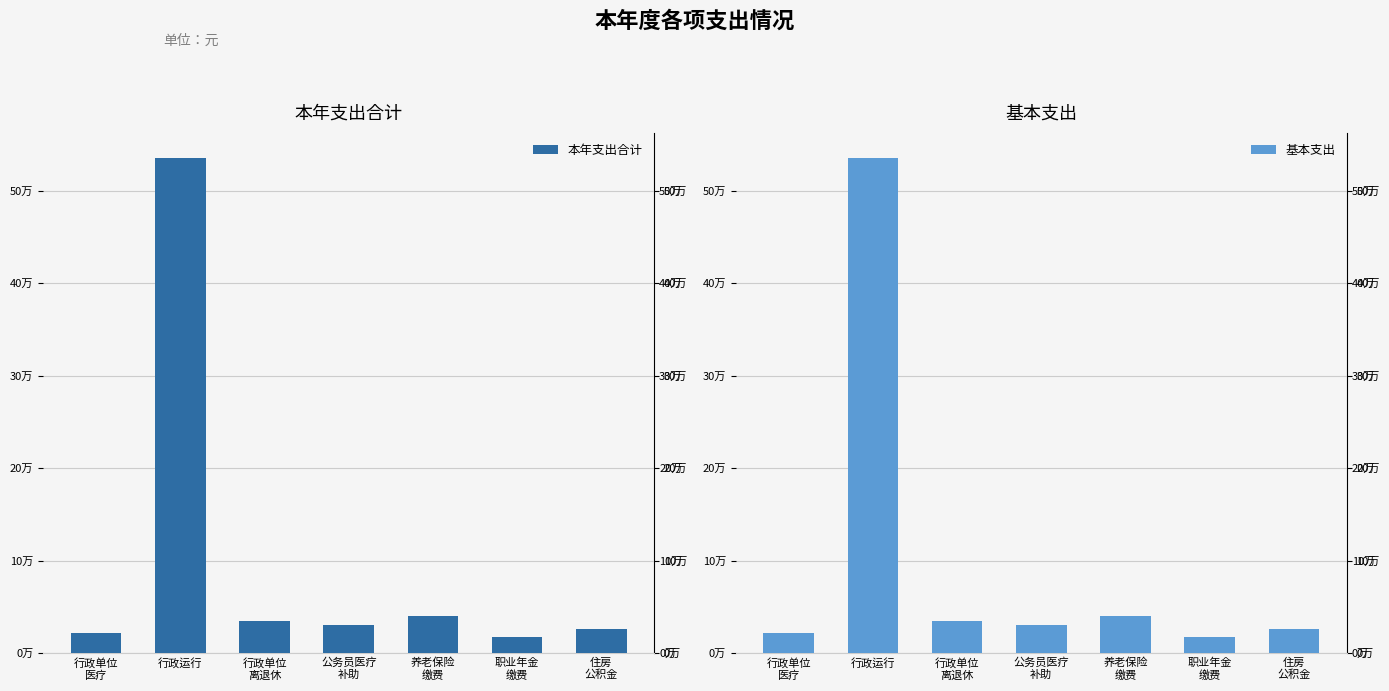

At how many categories does at least one series exceed 245427?

1